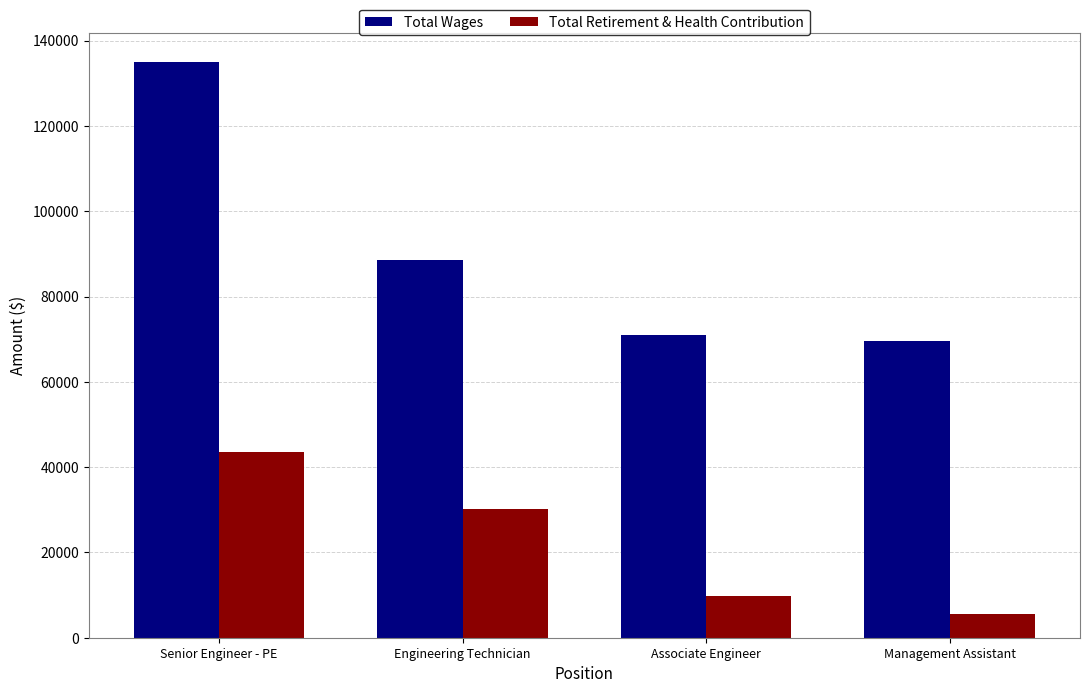

At how many categories does at least one series exceed 49314?

4